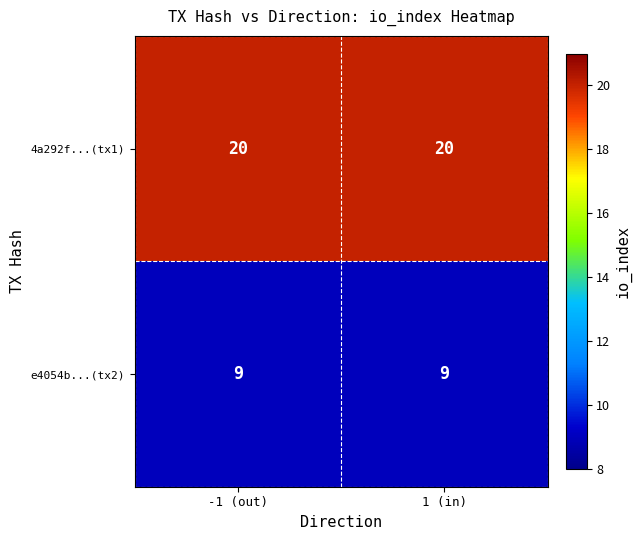

Reading right to left, list all the values displayed in this chart.

4a292f...(tx1): 1 (in)=20	-1 (out)=20
e4054b...(tx2): 1 (in)=9	-1 (out)=9